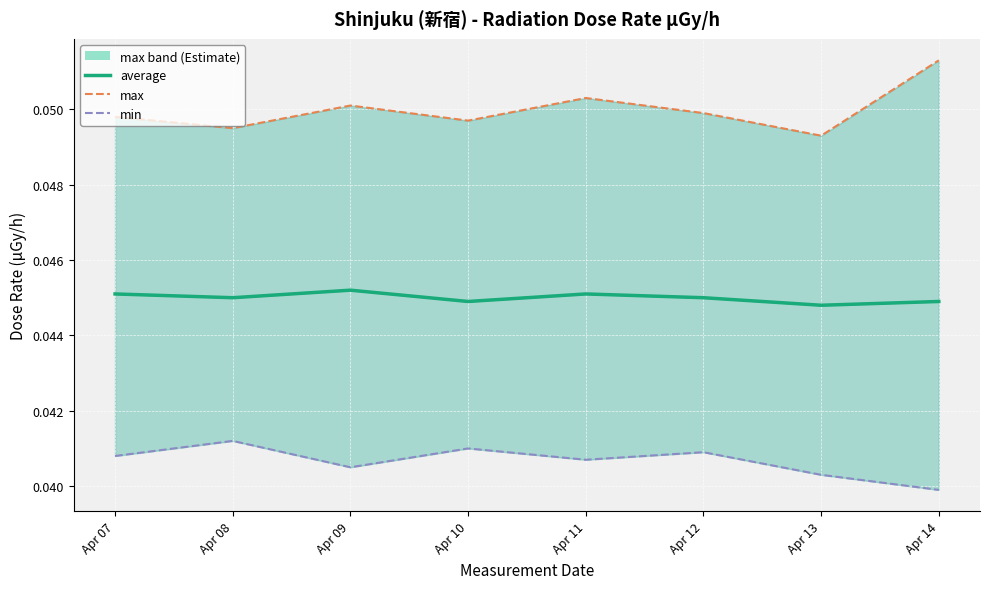

Reading left to right, transcribe all the data shown in this chart.

average: 0.0	0.0	0.0	0.0	0.0	0.0	0.0	0.0
max: 0.0	0.0	0.1	0.0	0.1	0.0	0.0	0.1
min: 0.0	0.0	0.0	0.0	0.0	0.0	0.0	0.0